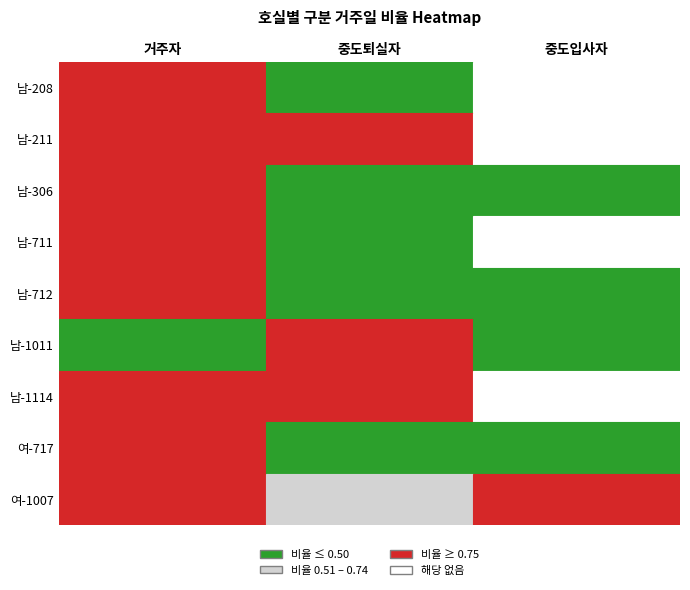

At which category is the sum across all series the highest?

거주자